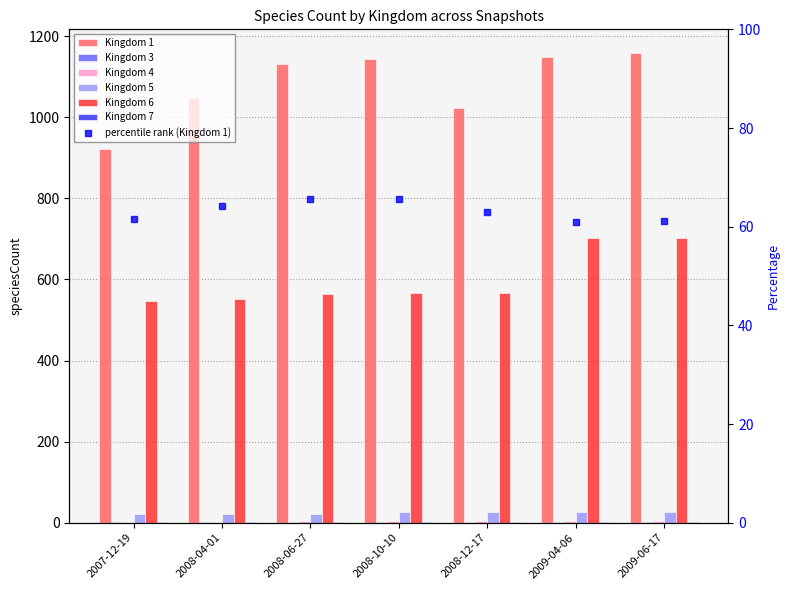

Reading left to right, list all the values displayed in this chart.

Kingdom 1: 922	1047	1131	1143	1022	1149	1159
Kingdom 4: 3	3	4	4	4	4	4
Kingdom 5: 22	22	22	26	26	26	26
Kingdom 6: 548	553	565	566	567	702	702